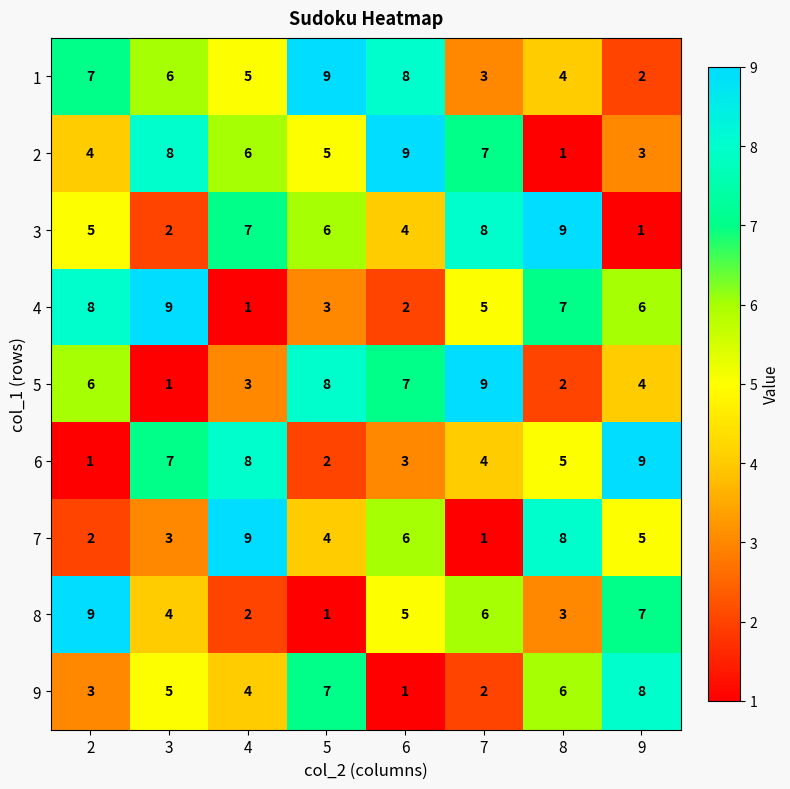

At which label does 2 reach its minimum?

8